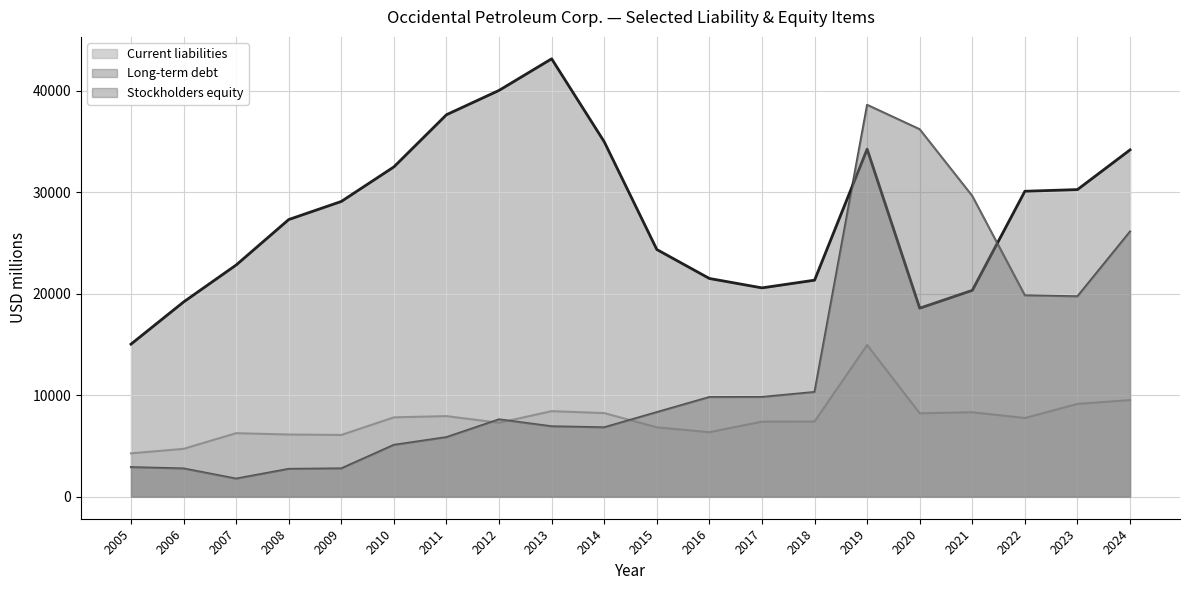

Reading left to right, transcribe all the data shown in this chart.

Current liabilities: 4280	4724	6266	6134	6092	7825	7947	7290	8434	8244	6842	6362	7400	7412	14949	8223	8324	7757	9148	9521
Long-term debt: 2919	2790	1788	2747	2796	5111	5871	7623	6939	6838	8333	9819	9828	10317	38588	36185	29617	19835	19738	26116
Stockholders equity: 15032	19184	22823	27300	29081	32484	37620	40016	43126	34959	24350	21497	20572	21330	34232	18573	20327	30085	30250	34159